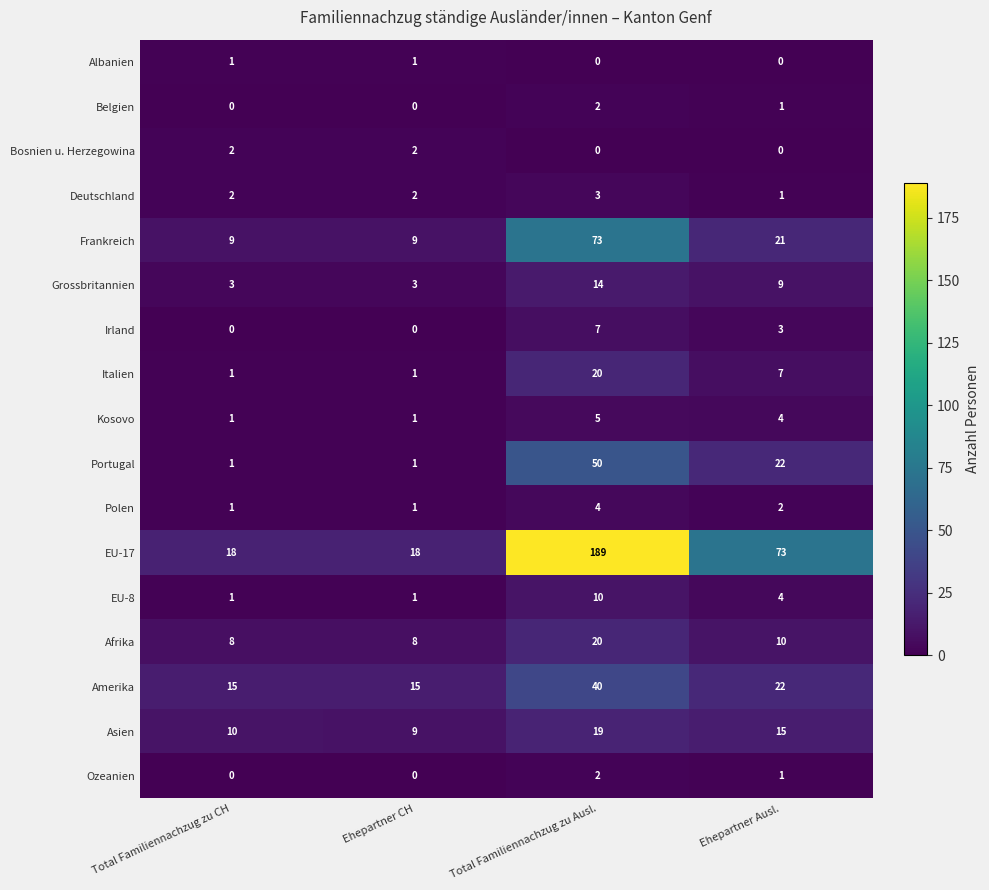

Which series has the largest range (max minus min)?

EU-17